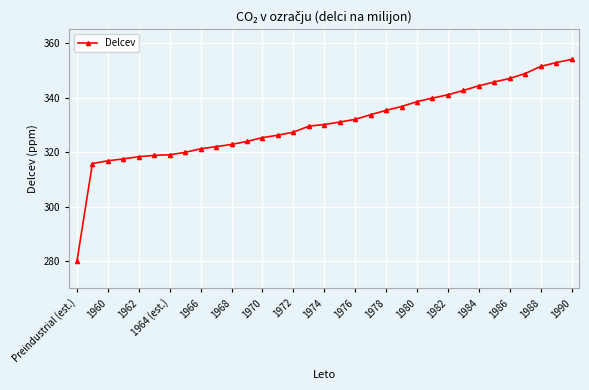

What is the difference between the maximum and minimum values?

74.0